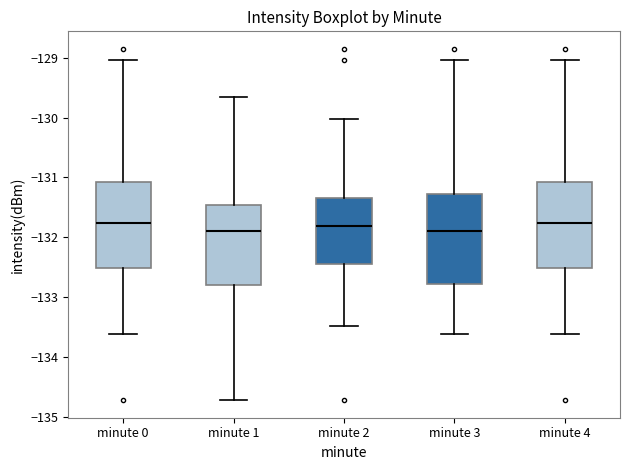

Where is the lower edge of the box for minute 4 on the y-axis? The values are not printed on the chart, so give them approximately, as read against the axis.

-132.5